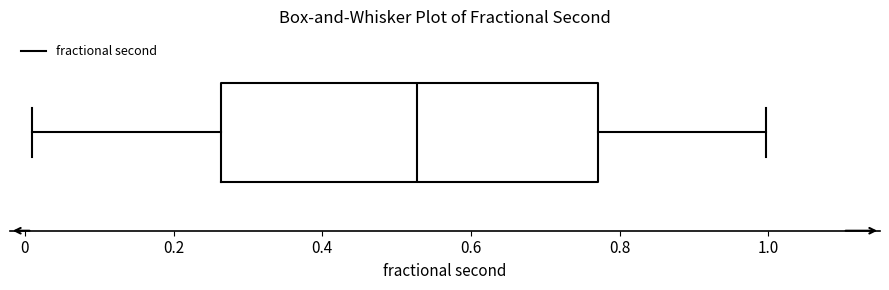

Read this box plot against the x-axis: the position of the median line, the range covered by the box, and the ends of both whiskers. The values are not printed on the chart, so give them approximately, as read against the axis.

median 0.52, box 0.26 to 0.78, whiskers 0.00 to 1.00